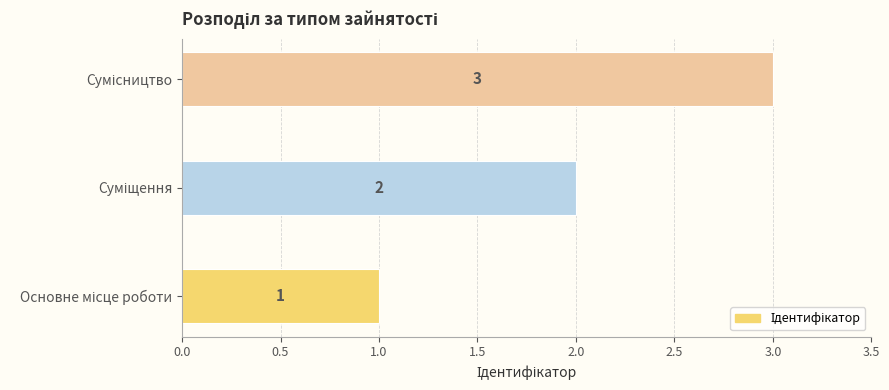

How many bars are there in total?

3